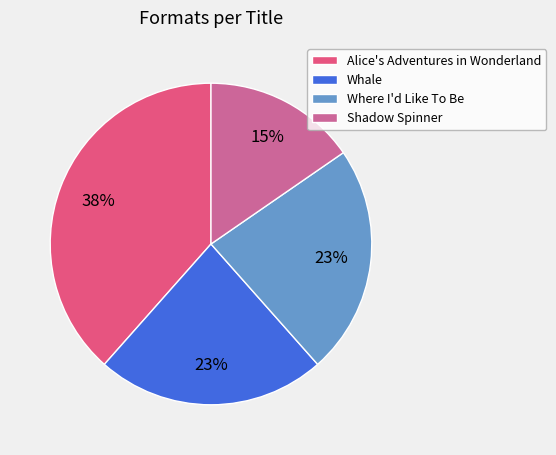

Which slice is the largest?

Alice's Adventures in Wonderland